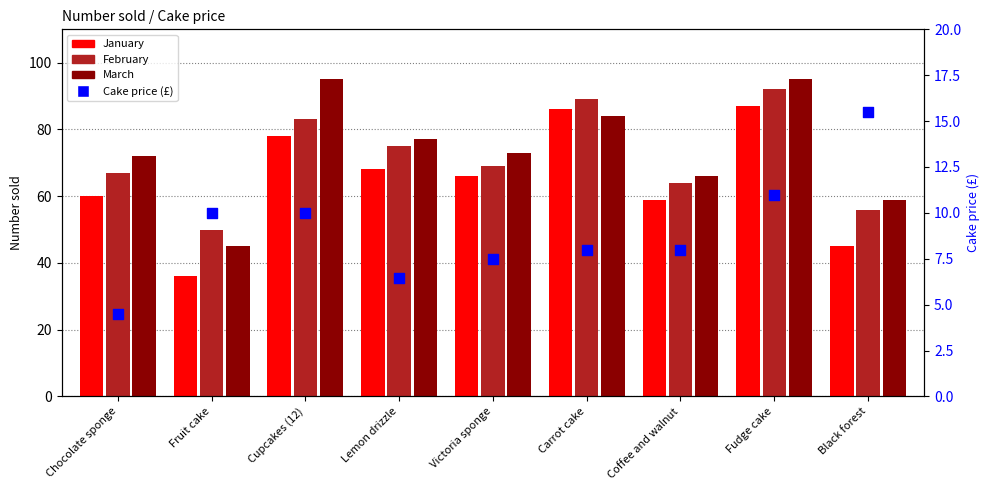

At how many categories does at least one series exceed 62?

7